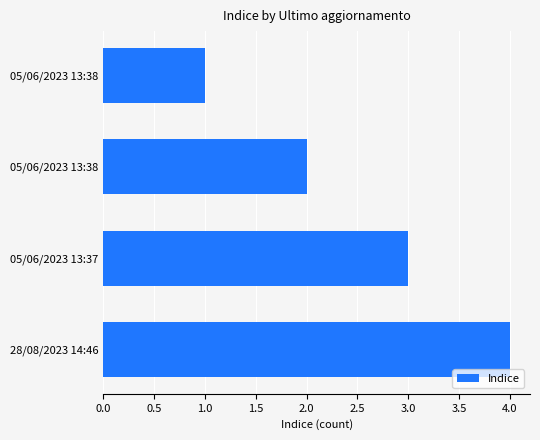

How many series are shown in this chart?

1